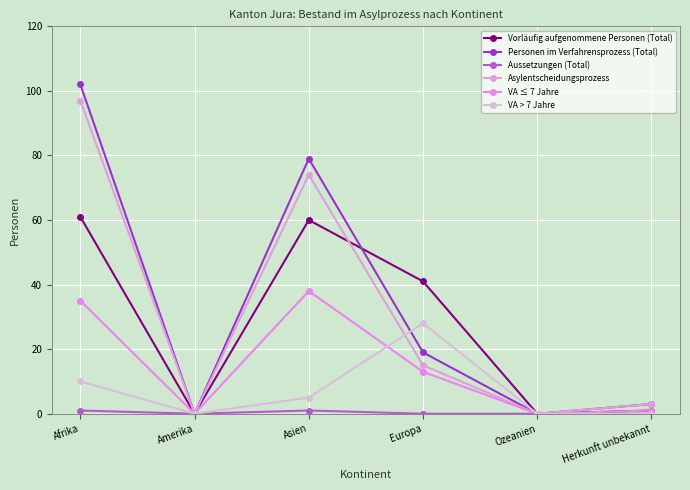

How many categories are shown in the chart?

6